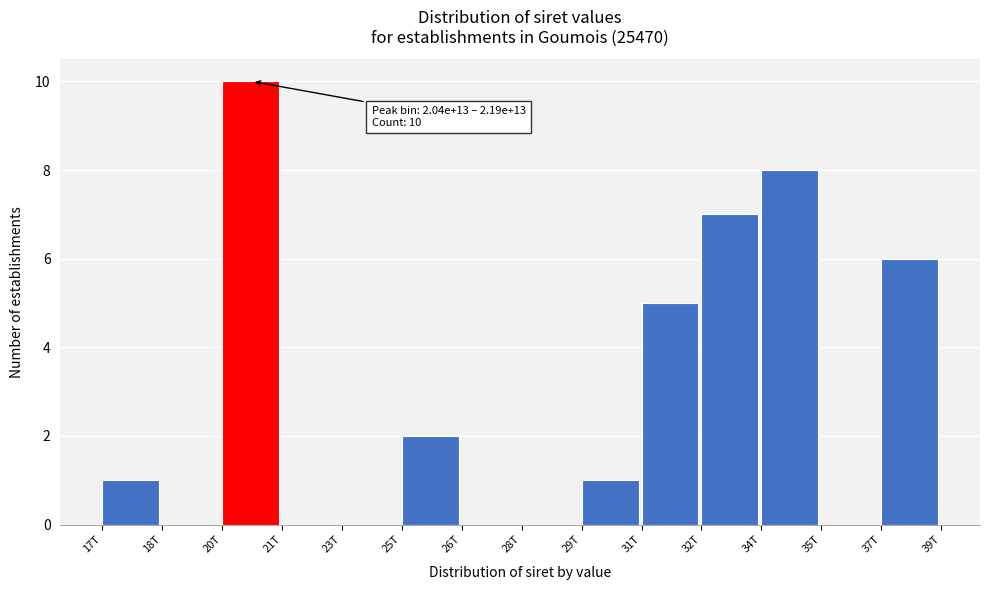

Reading right to left, transcribe all the data shown in this chart.

37T=6	35T=0	34T=8	32T=7	31T=5	29T=1	28T=0	26T=0	25T=2	23T=0	21T=0	20T=10	18T=0	17T=1